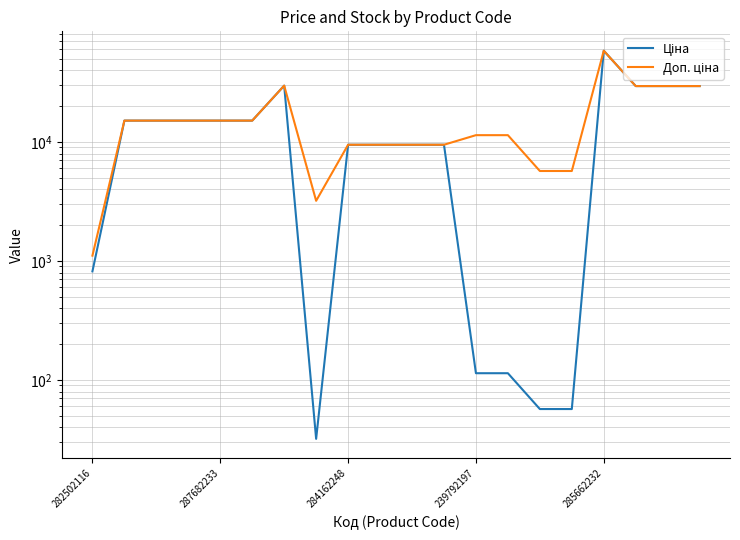

How many lines are shown in the chart?

2